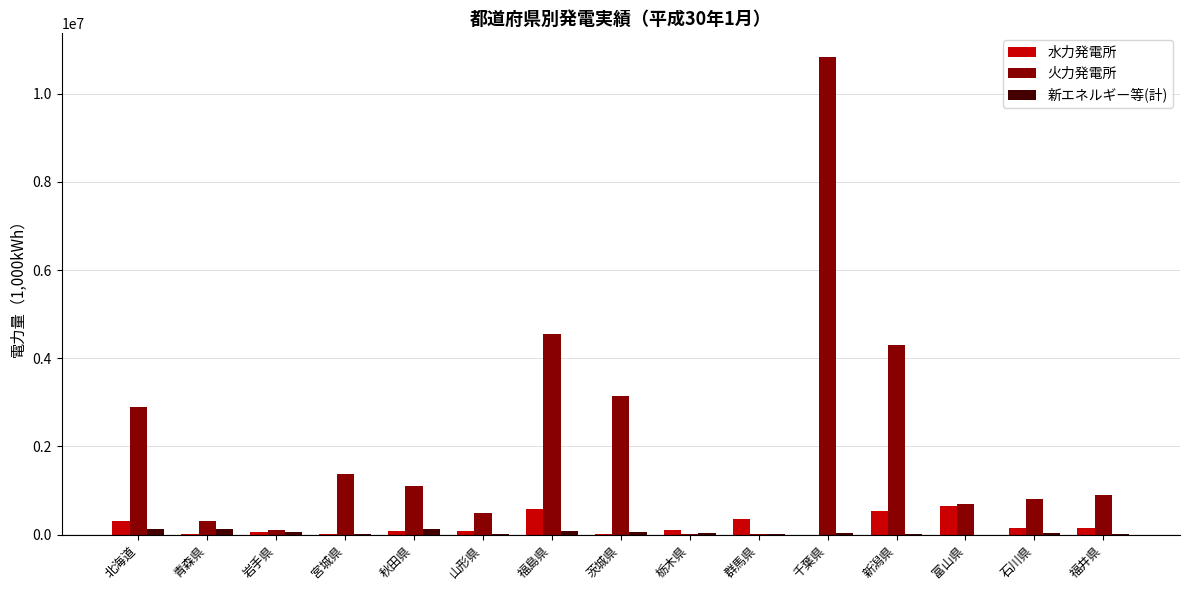

Which series has the widest spread of values?

火力発電所